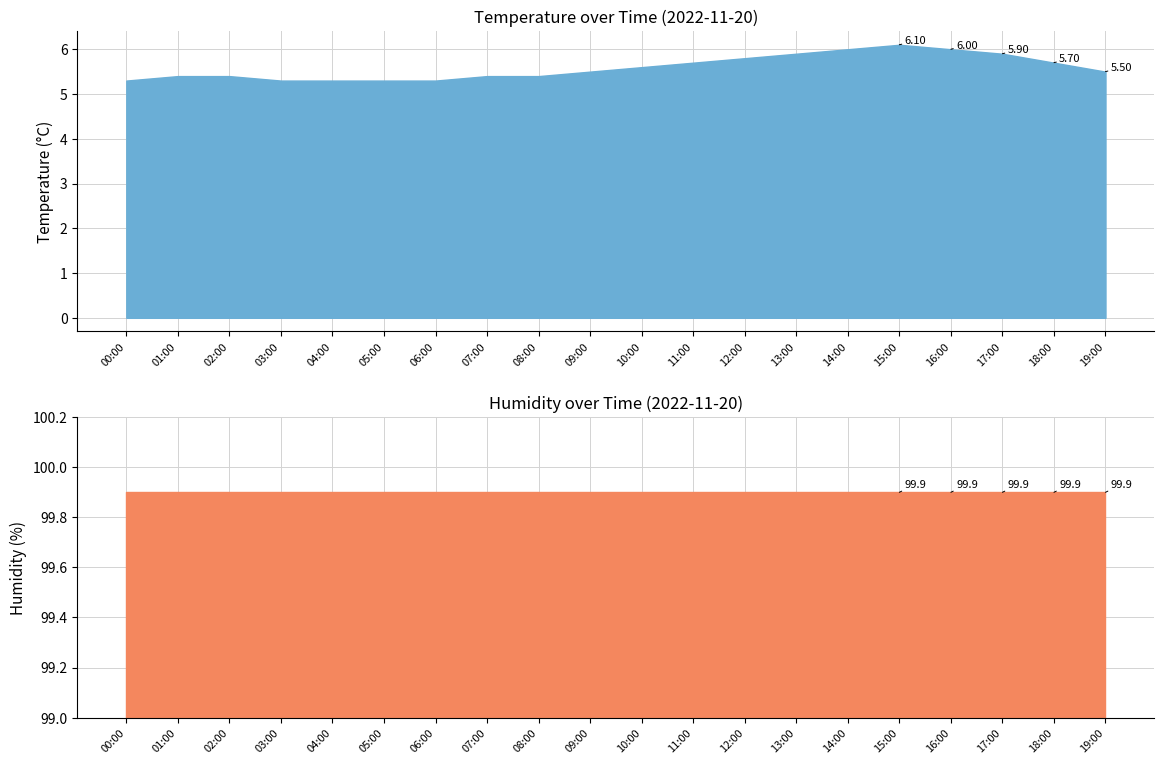

True or false: temperature and humidity cross at least once.

False